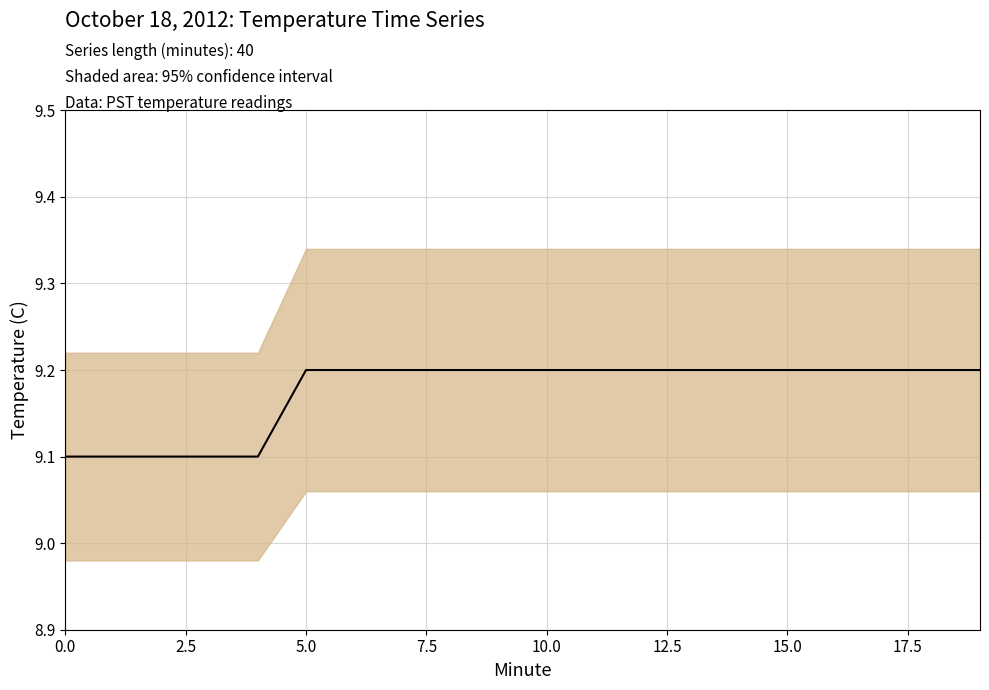

What is the label of the 3rd point from the right?

17